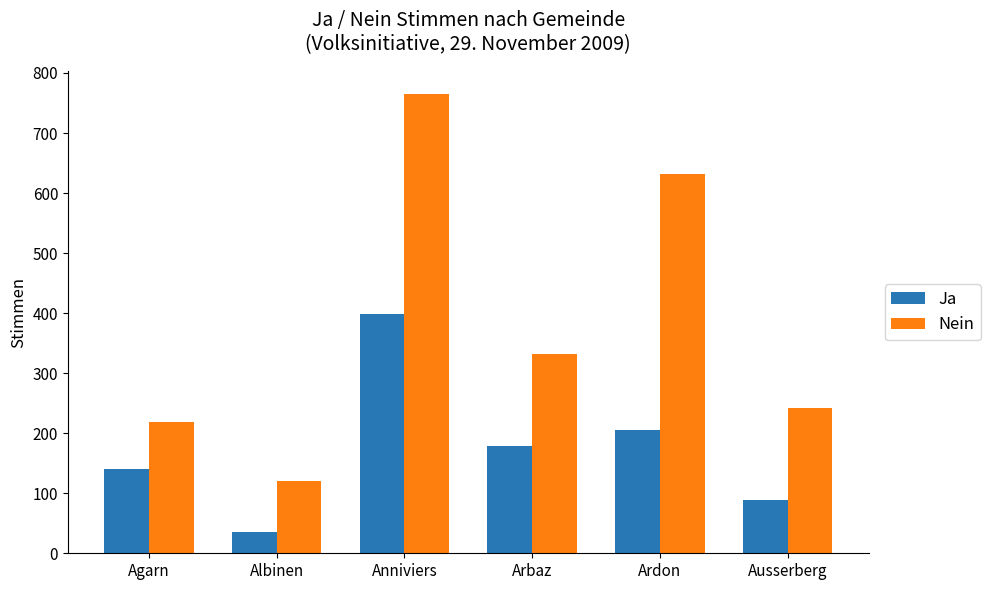

Reading right to left, extract all data points from this chart.

Ja: Ausserberg=88	Ardon=205	Arbaz=179	Anniviers=398	Albinen=36	Agarn=140
Nein: Ausserberg=242	Ardon=631	Arbaz=332	Anniviers=765	Albinen=120	Agarn=218